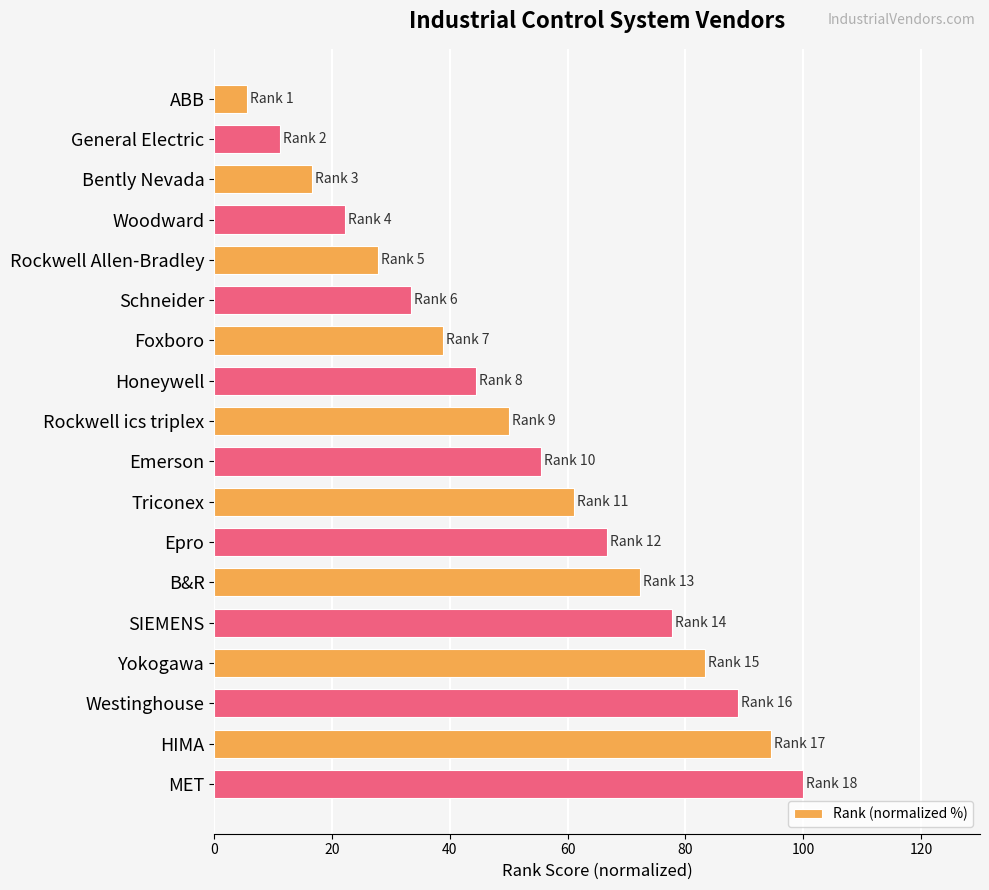

What is the average value?

52.8